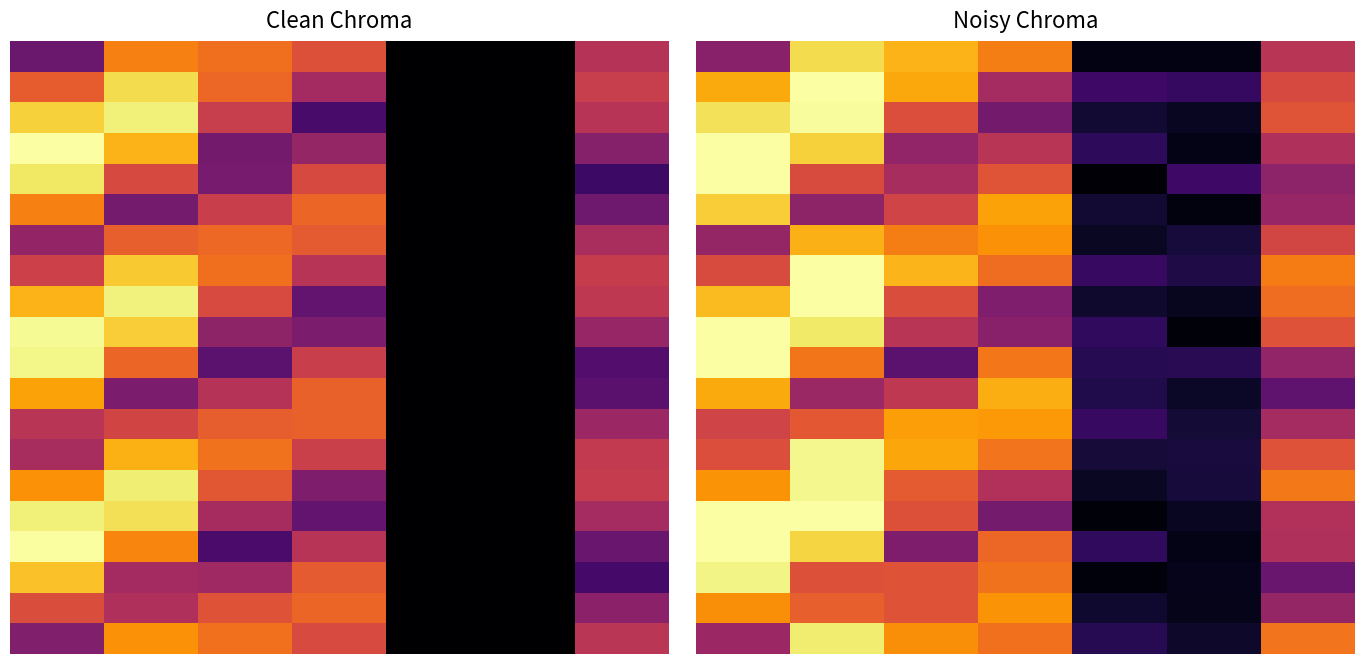

True or false: 5.0 has a value of 0.7 at 6.

False